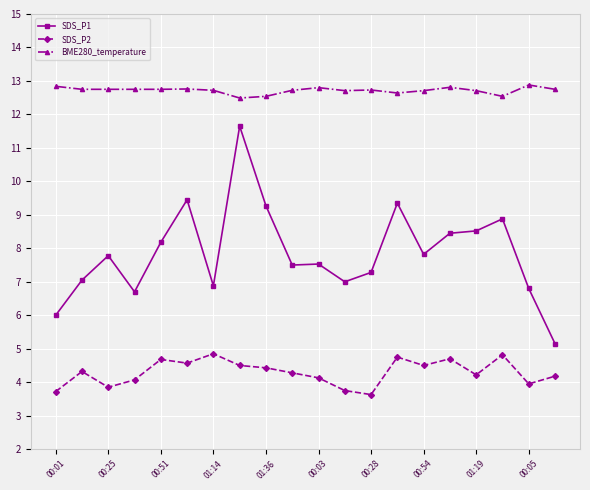

What is the greatest value displayed?

12.9